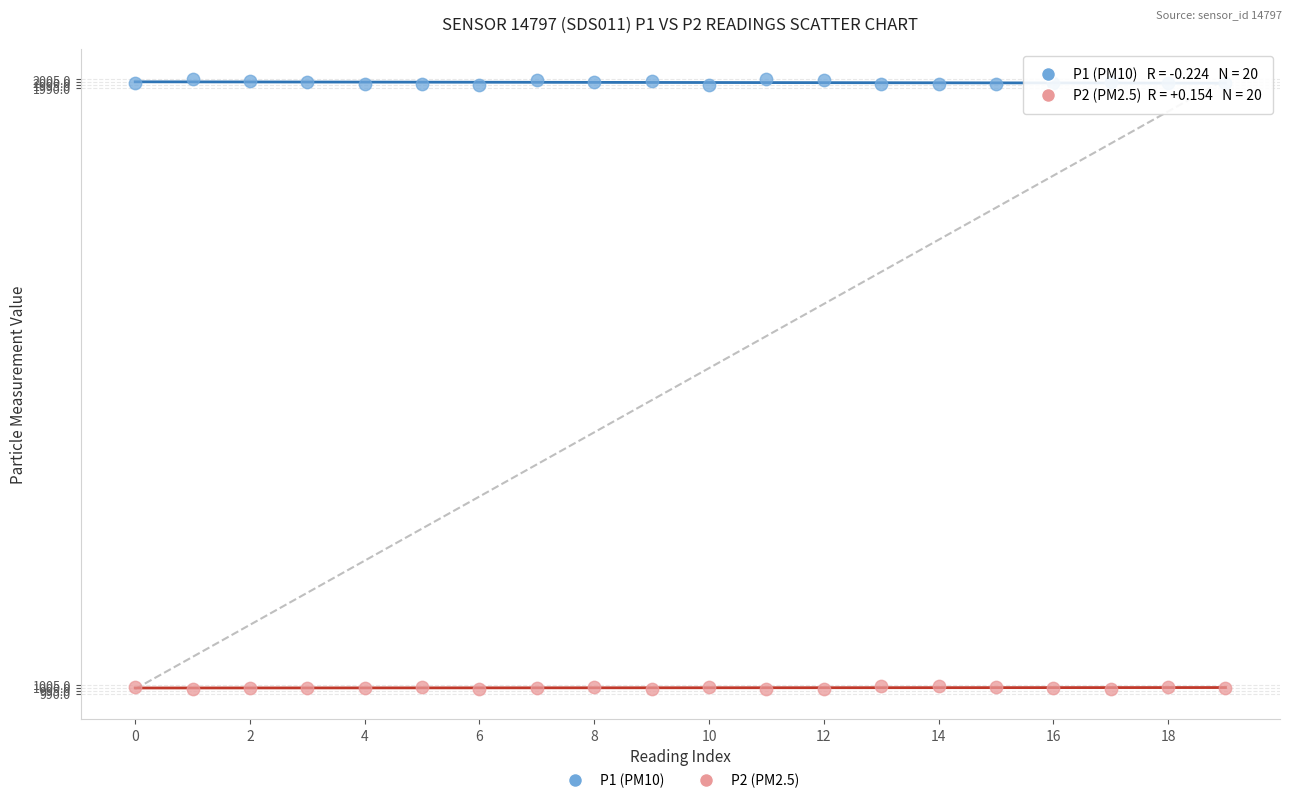

Which series reaches the minimum Y coordinate?

P2 (PM2.5)